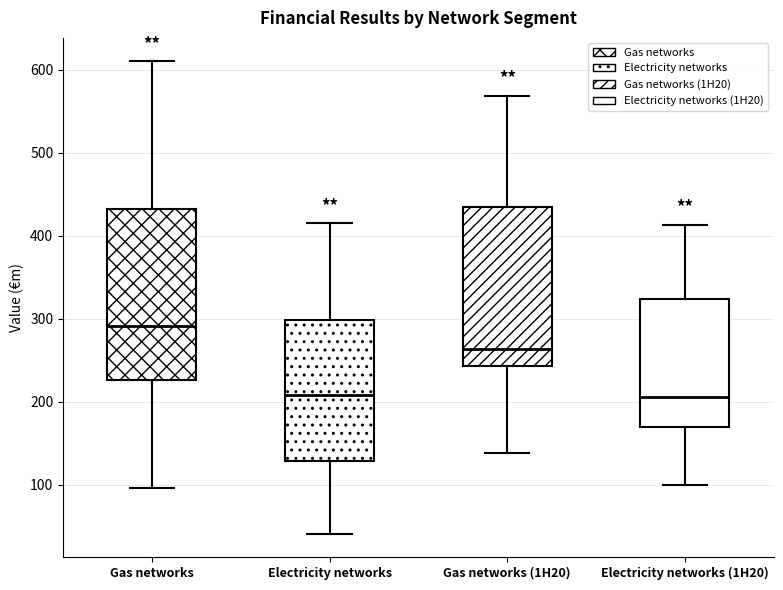

Which box's median line is the highest?

Gas networks